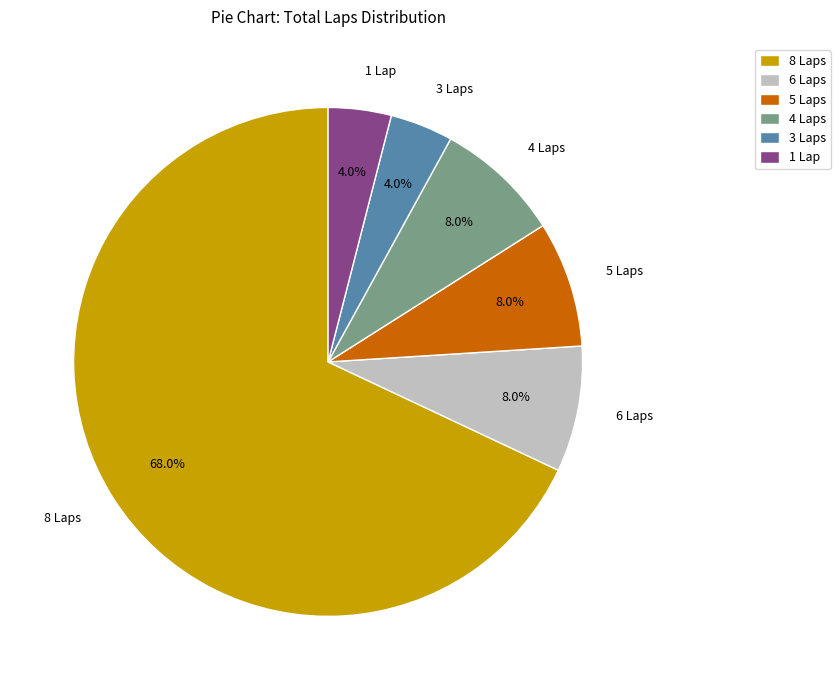

How many slices are in this pie chart?

6